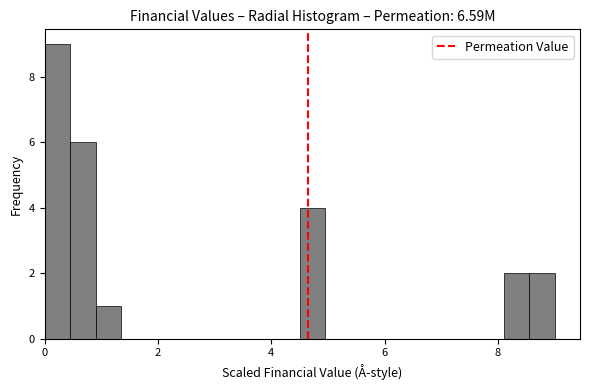

Read against the x-axis, roughly where is the centre of the tallest bar?

0.2